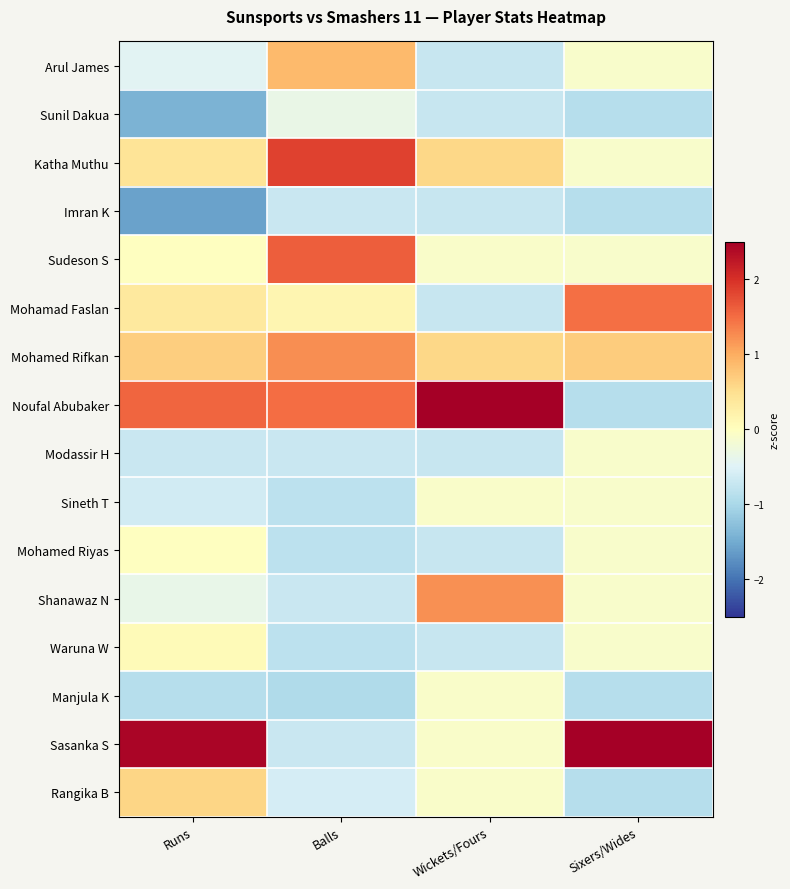

Reading left to right, transcribe all the data shown in this chart.

Arul James: Runs=-0.5	Balls=0.9	Wickets/Fours=-0.7	Sixers/Wides=-0.1
Sunil Dakua: Runs=-1.4	Balls=-0.3	Wickets/Fours=-0.7	Sixers/Wides=-0.9
Katha Muthu: Runs=0.4	Balls=1.9	Wickets/Fours=0.6	Sixers/Wides=-0.1
Imran K: Runs=-1.6	Balls=-0.7	Wickets/Fours=-0.7	Sixers/Wides=-0.9
Sudeson S: Runs=-0.0	Balls=1.6	Wickets/Fours=-0.1	Sixers/Wides=-0.1
Mohamad Faslan: Runs=0.3	Balls=0.1	Wickets/Fours=-0.7	Sixers/Wides=1.5
Mohamed Rifkan: Runs=0.7	Balls=1.2	Wickets/Fours=0.6	Sixers/Wides=0.7
Noufal Abubaker: Runs=1.6	Balls=1.5	Wickets/Fours=3.2	Sixers/Wides=-0.9
Modassir H: Runs=-0.7	Balls=-0.7	Wickets/Fours=-0.7	Sixers/Wides=-0.1
Sineth T: Runs=-0.6	Balls=-0.8	Wickets/Fours=-0.1	Sixers/Wides=-0.1
Mohamed Riyas: Runs=-0.0	Balls=-0.8	Wickets/Fours=-0.7	Sixers/Wides=-0.1
Shanawaz N: Runs=-0.4	Balls=-0.7	Wickets/Fours=1.2	Sixers/Wides=-0.1
Waruna W: Runs=0.1	Balls=-0.8	Wickets/Fours=-0.7	Sixers/Wides=-0.1
Manjula K: Runs=-0.9	Balls=-1.0	Wickets/Fours=-0.1	Sixers/Wides=-0.9
Sasanka S: Runs=2.4	Balls=-0.7	Wickets/Fours=-0.1	Sixers/Wides=3.1
Rangika B: Runs=0.6	Balls=-0.6	Wickets/Fours=-0.1	Sixers/Wides=-0.9